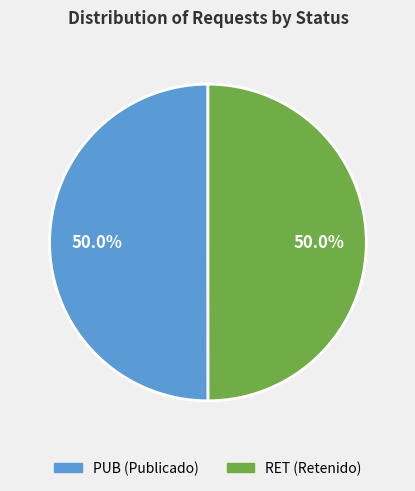

To the nearest percent, what portion does PUB represent?

50%